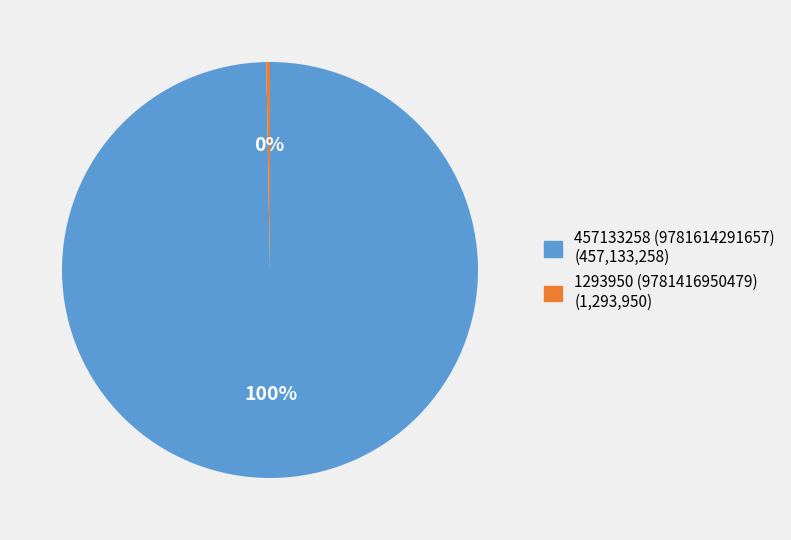

Does any single category account for the majority?

Yes